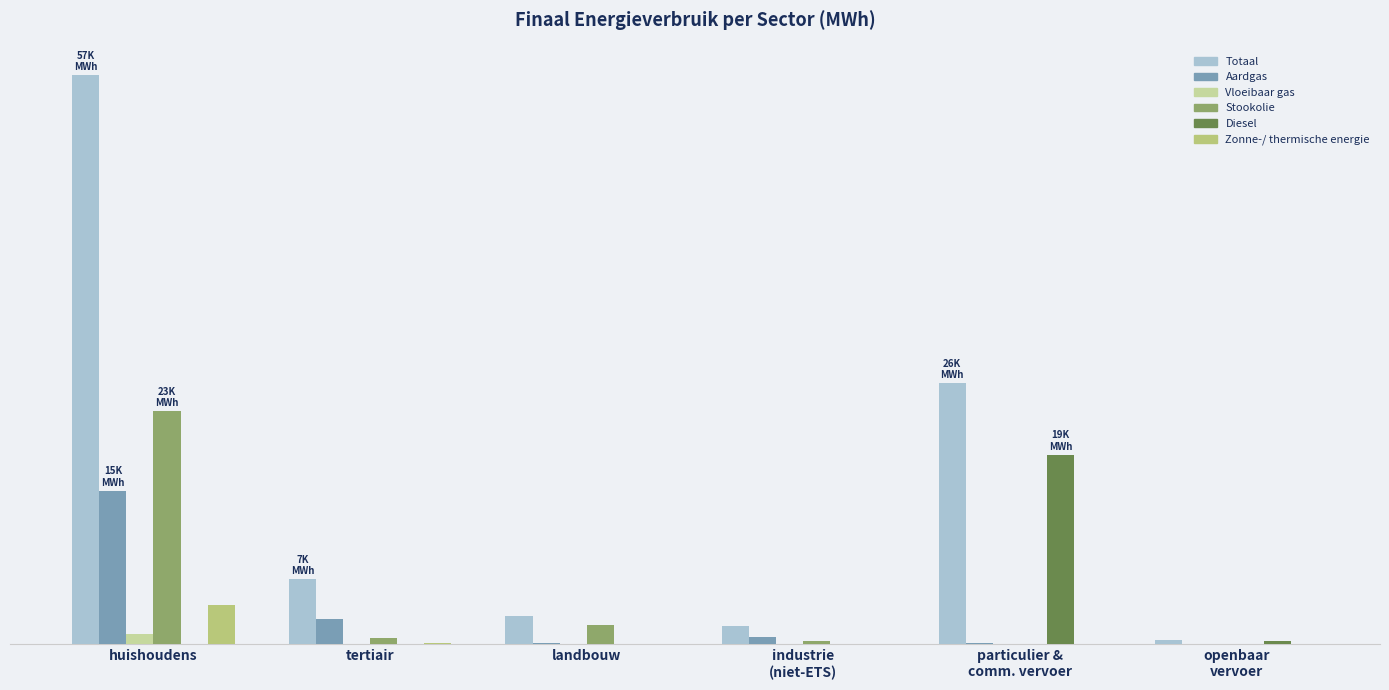

Reading right to left, what are all the values shown in this chart?

Totaal: openbaar
vervoer=399.9	particulier &
comm. vervoer=26281.2	industrie
(niet-ETS)=1882.3	landbouw=2879.0	tertiair=6560.6	huishoudens=57256.1
Aardgas: openbaar
vervoer=0.0	particulier &
comm. vervoer=112.8	industrie
(niet-ETS)=791.9	landbouw=112.2	tertiair=2576.6	huishoudens=15461.8
Vloeibaar gas: openbaar
vervoer=0.0	particulier &
comm. vervoer=43.9	industrie
(niet-ETS)=3.3	landbouw=17.8	tertiair=11.9	huishoudens=1070.4
Stookolie: openbaar
vervoer=0.0	particulier &
comm. vervoer=0.0	industrie
(niet-ETS)=323.4	landbouw=1968.8	tertiair=680.2	huishoudens=23449.1
Diesel: openbaar
vervoer=372.6	particulier &
comm. vervoer=19068.6	industrie
(niet-ETS)=0.0	landbouw=0.0	tertiair=0.0	huishoudens=0.0
Zonne-/ thermische energie: openbaar
vervoer=0.0	particulier &
comm. vervoer=0.0	industrie
(niet-ETS)=28.2	landbouw=0.0	tertiair=192.5	huishoudens=3929.3